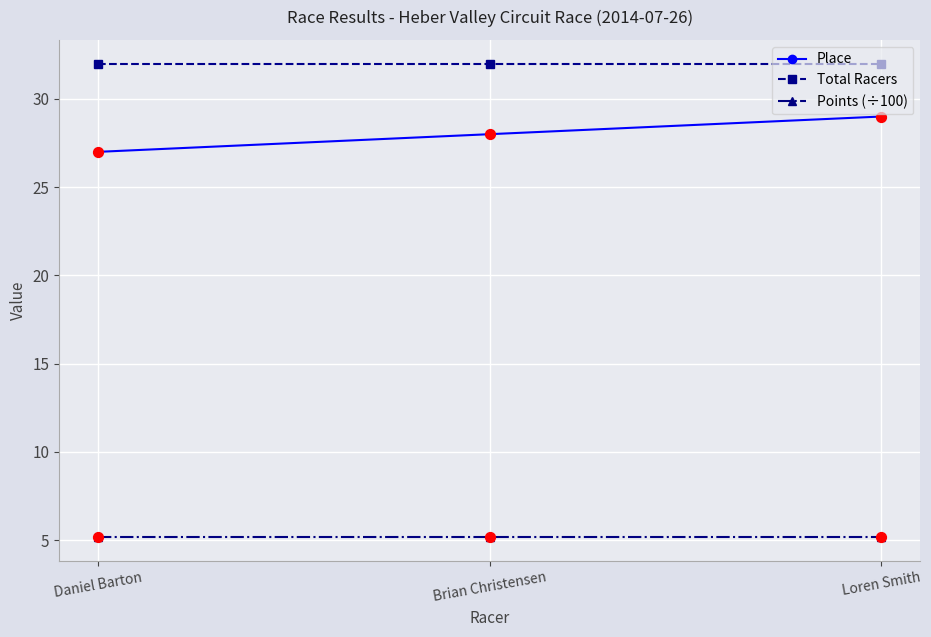

What are all the series names shown in the legend?

Place, Total Racers, Points (÷100)